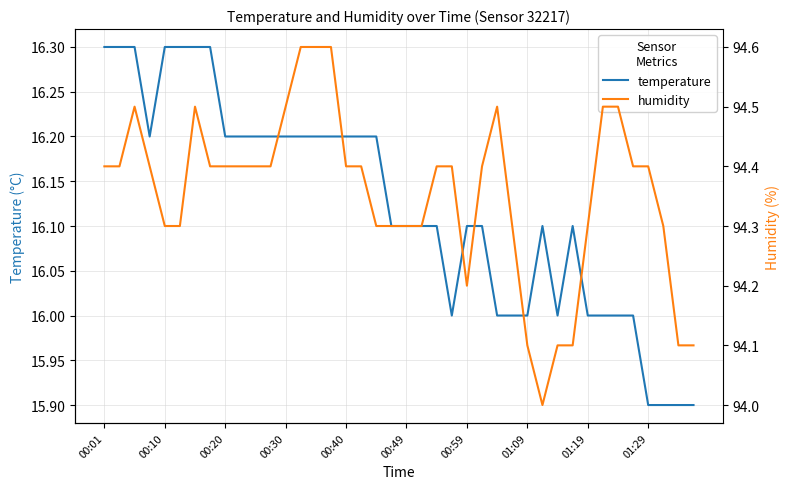

The temperature series shows 16.0 at 01:09. True or false?

True